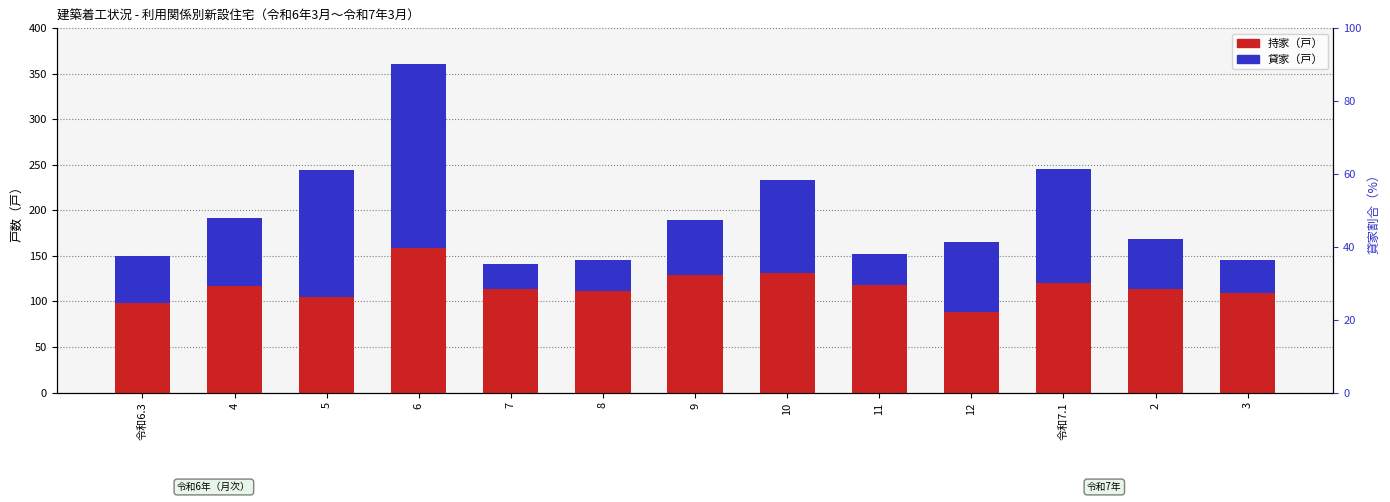

What are all the series names shown in the legend?

持家（戸）, 貸家（戸）